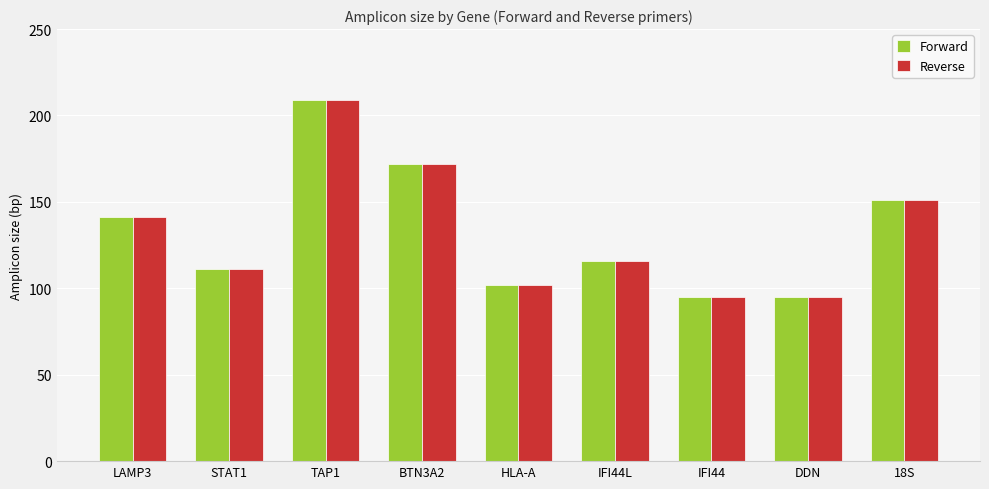

What is the approximate value of Forward at 18S, to the nearest 5?

150